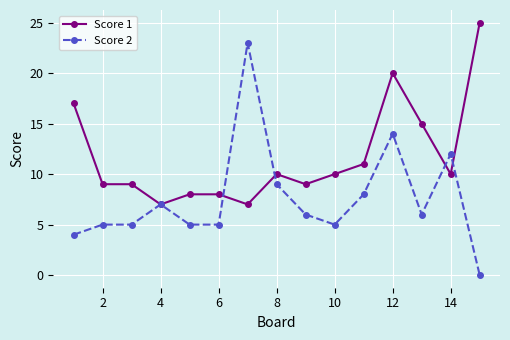

Which series has the widest spread of values?

Score 2